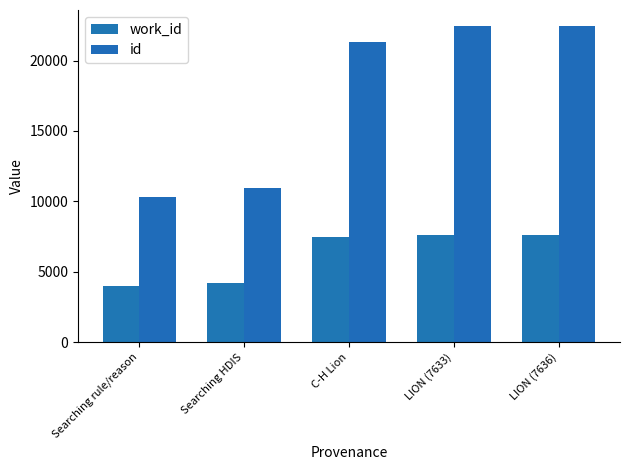

What is the sum of all work_id values?

30957